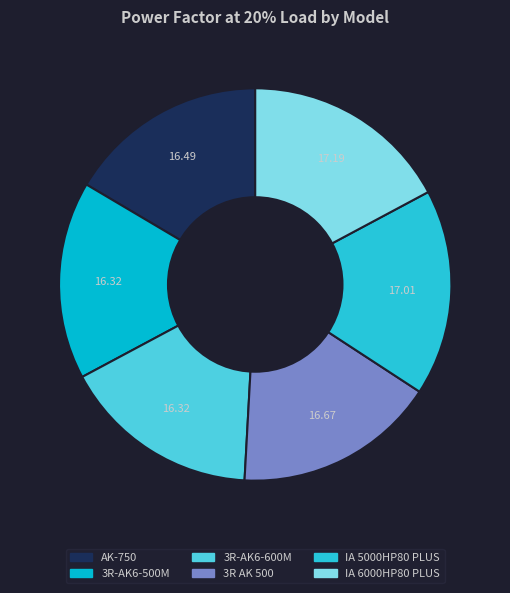

How many slices are in this pie chart?

6